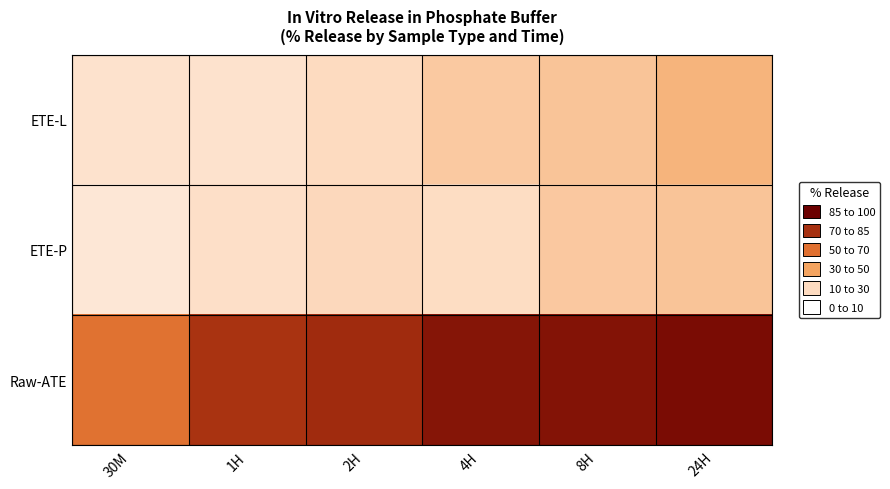

At 2H, list the series in order from largest to smallest.

Raw-ATE, ETE-P, ETE-L